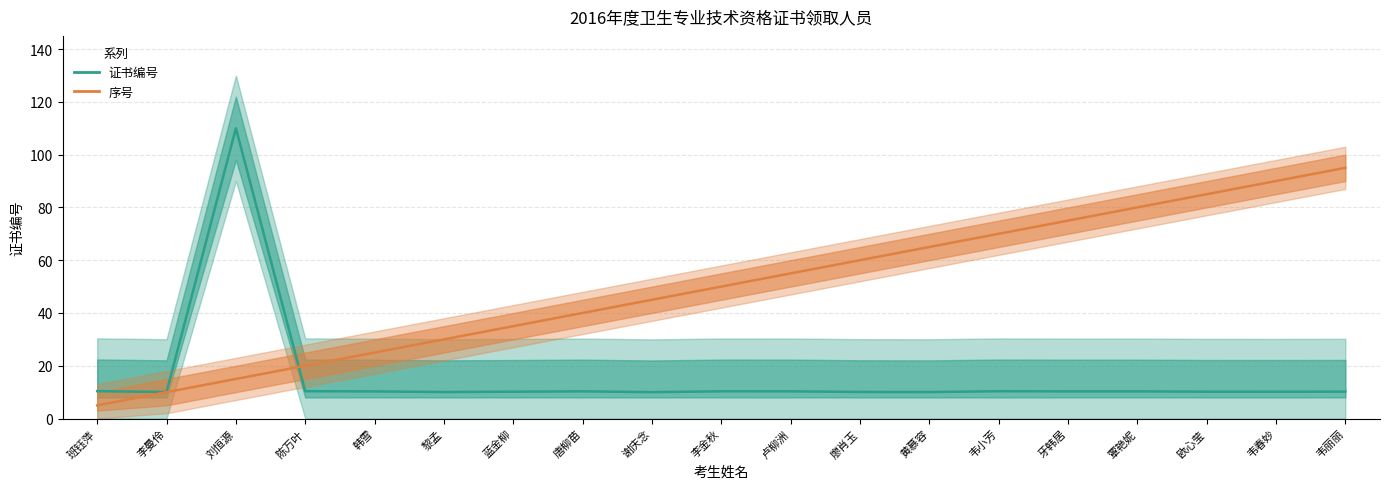

What is the difference between the highest and lowest values at 黎孟?

20.0